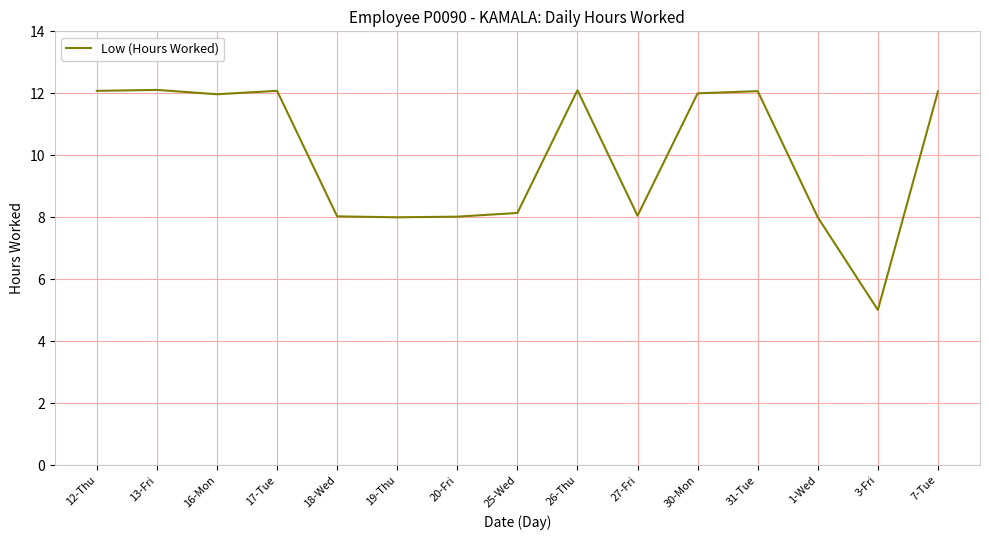

What position from the right is 18-Wed?

11